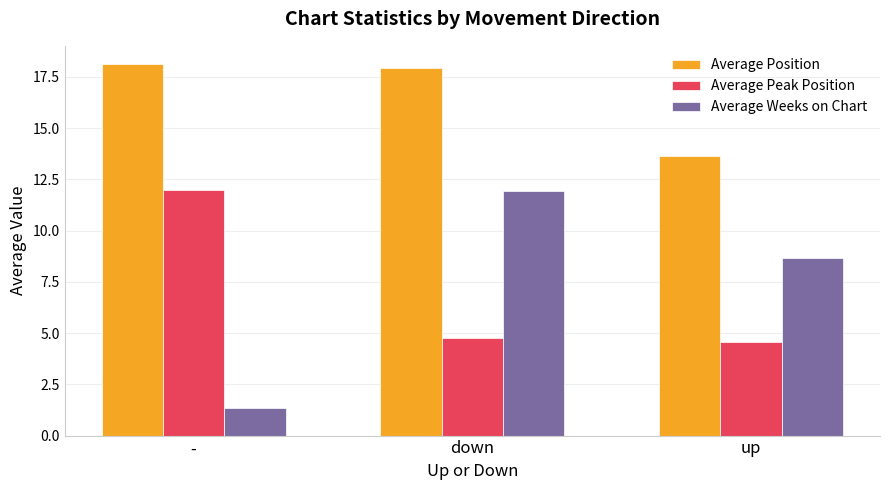

What is the difference between the highest and lowest values at up?

9.1